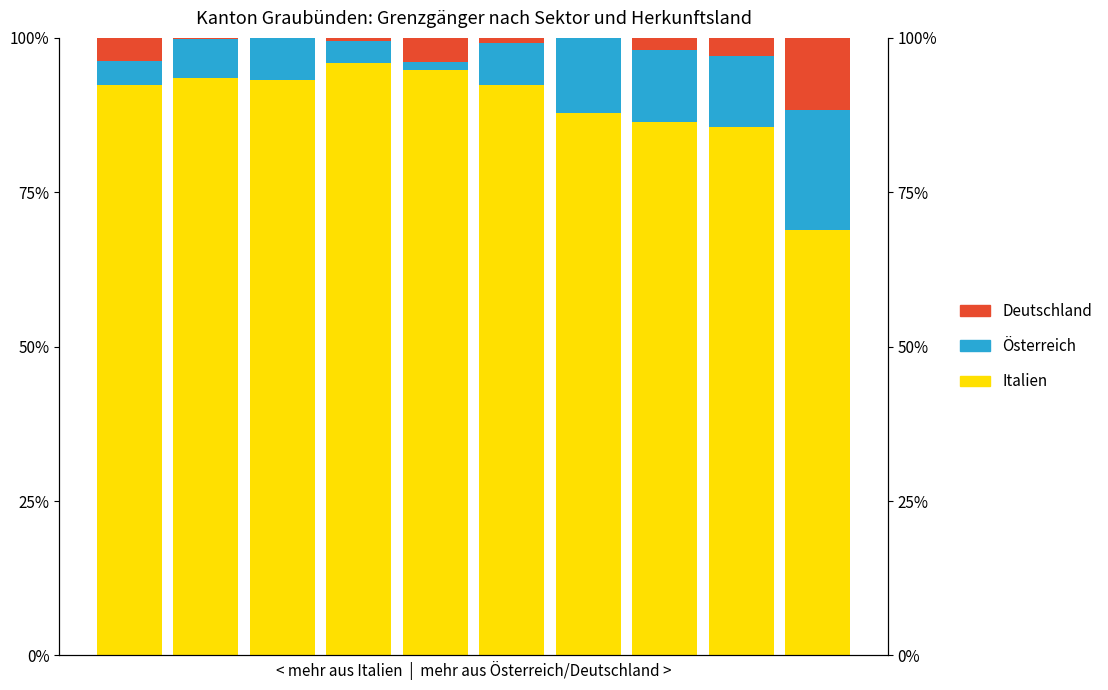

Reading right to left, extract all data points from this chart.

Italien: 9=68.9	8=85.6	7=86.4	6=87.9	5=92.4	4=94.9	3=95.9	2=93.1	1=93.5	0=92.4
Österreich: 9=19.4	8=11.4	7=11.7	6=12.1	5=6.8	4=1.3	3=3.6	2=6.9	1=6.3	0=3.8
Deutschland: 9=11.7	8=2.9	7=1.9	6=0.0	5=0.8	4=3.8	3=0.5	2=0.0	1=0.2	0=3.8